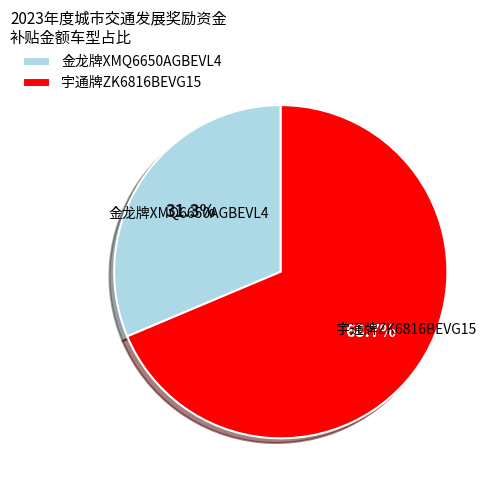

Is there a majority slice in this chart?

Yes